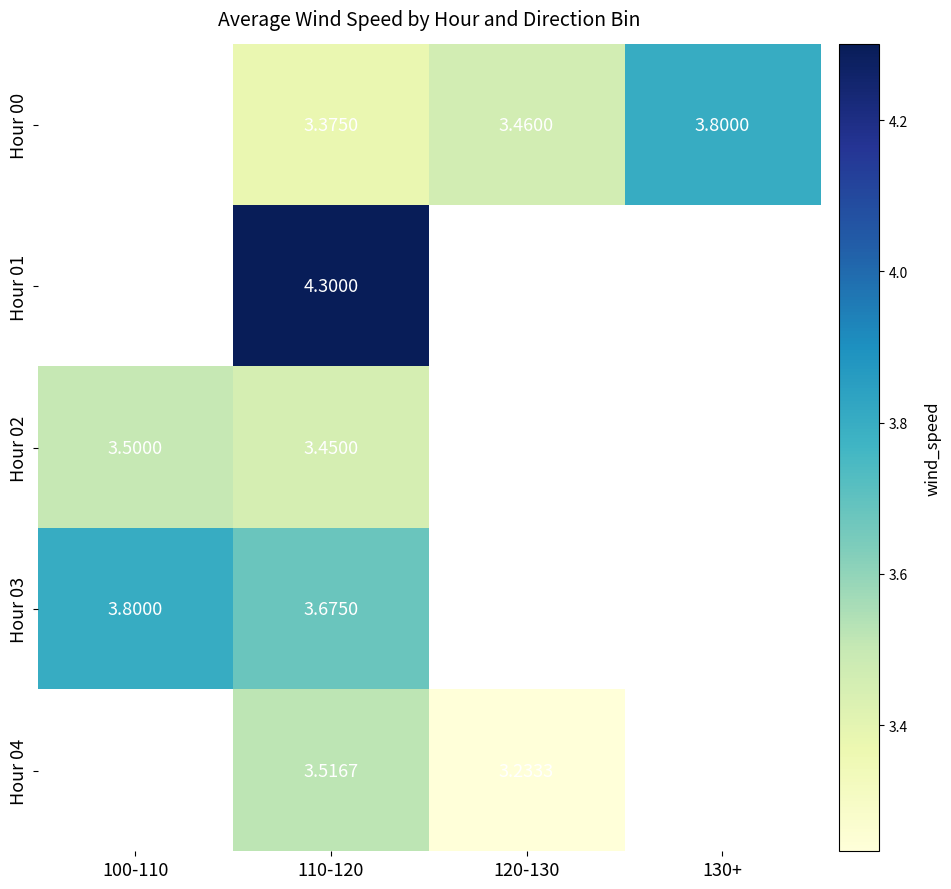

Is the value of Hour 02 at 100-110 greater than the value of Hour 04 at 120-130?

Yes